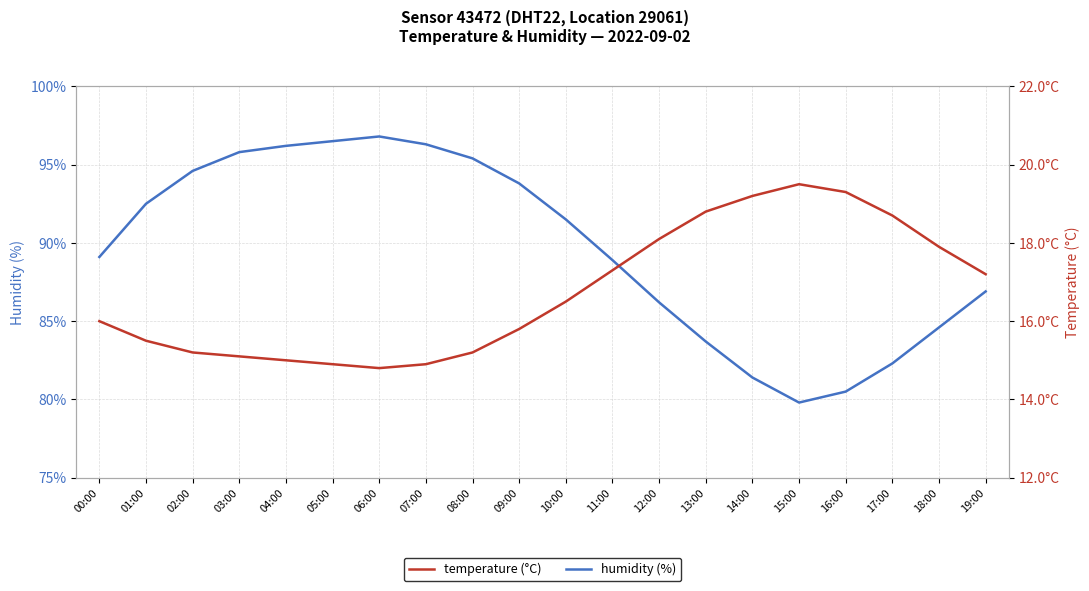

Is it true that humidity equals 96.2 at 04:00?

True